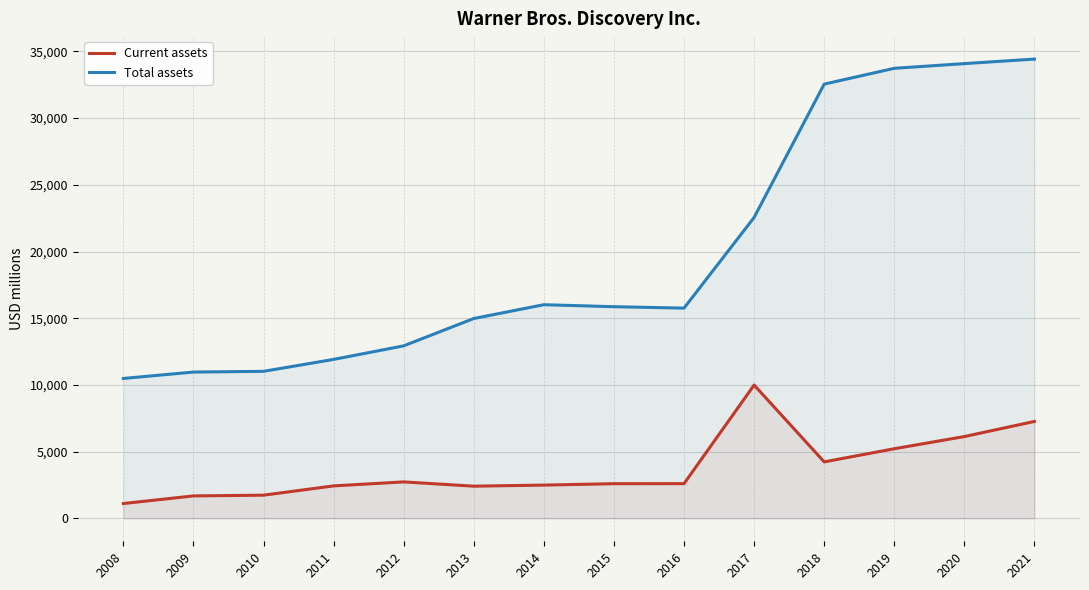

Is it true that Current assets equals 707 at 2008?

False